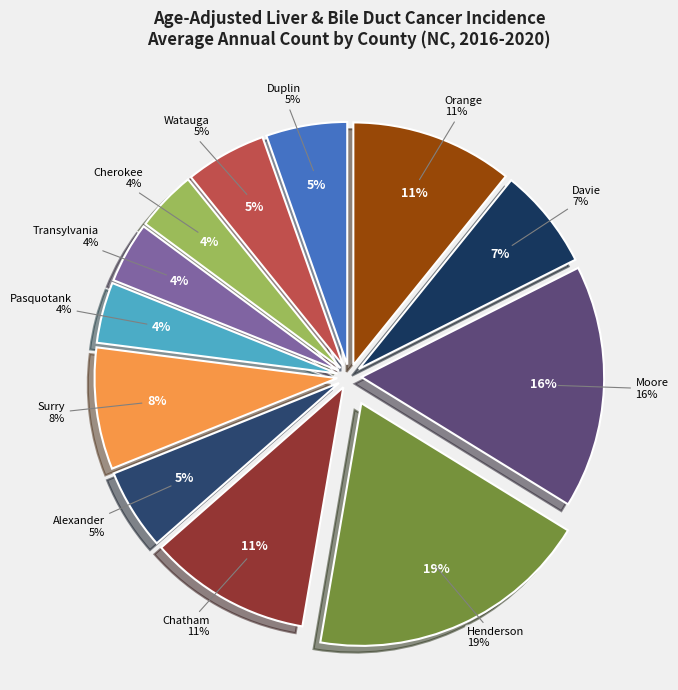

How many segments does this pie chart have?

12